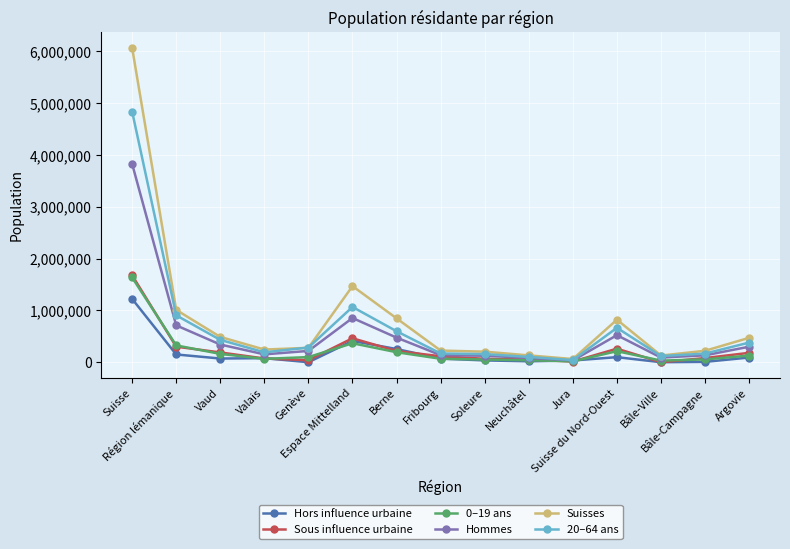

How many lines are shown in the chart?

6